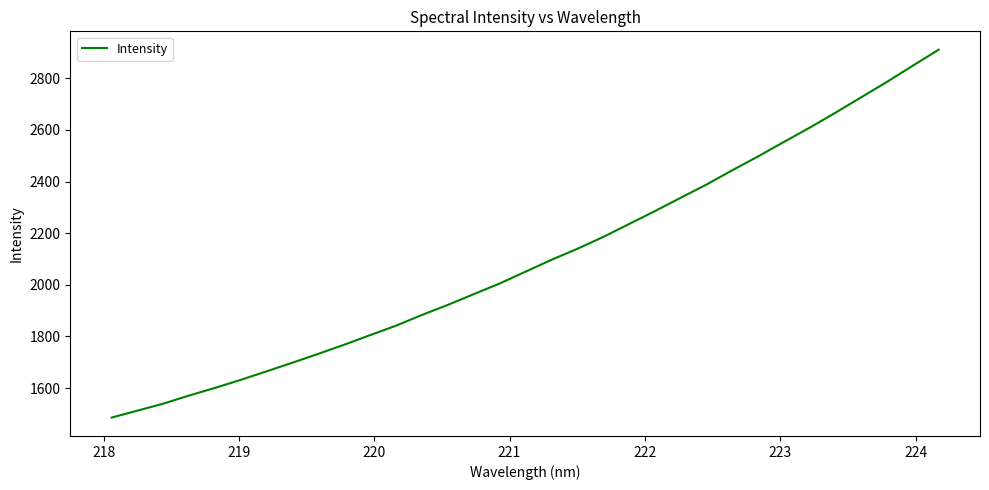

Count the number of data series in this chart.

1